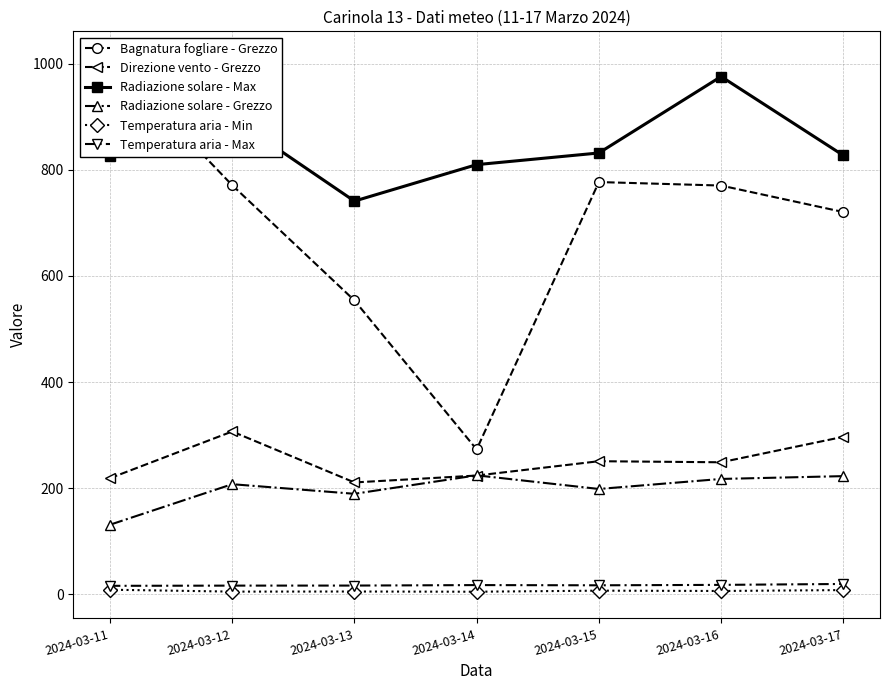

How many interior local peaks does the Direzione vento - Grezzo series have?

2